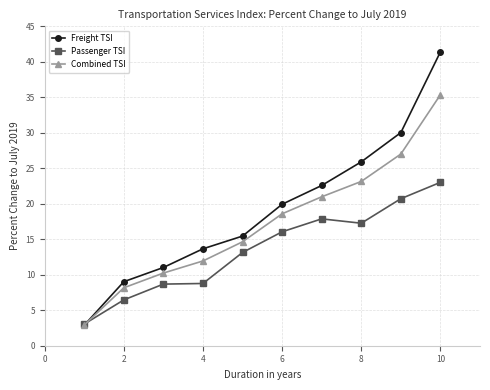

Which series has the widest spread of values?

Freight TSI